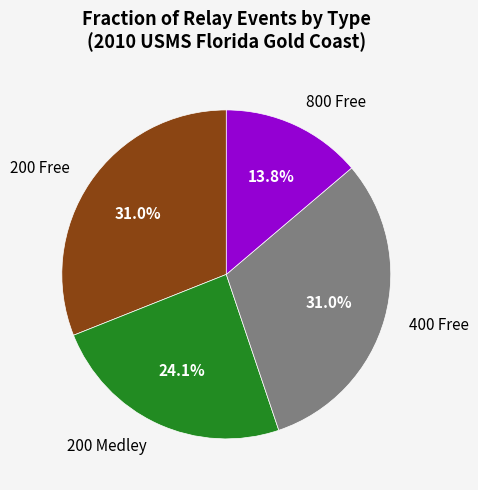

The 400 Free slice represents 18% of the pie. True or false?

False